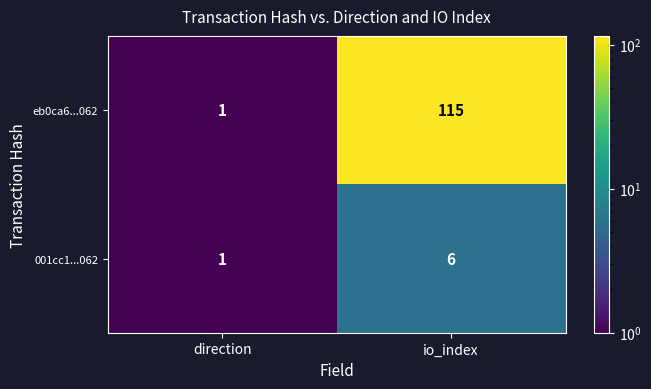

How many data points in eb0ca6...062 are less than 115?

1